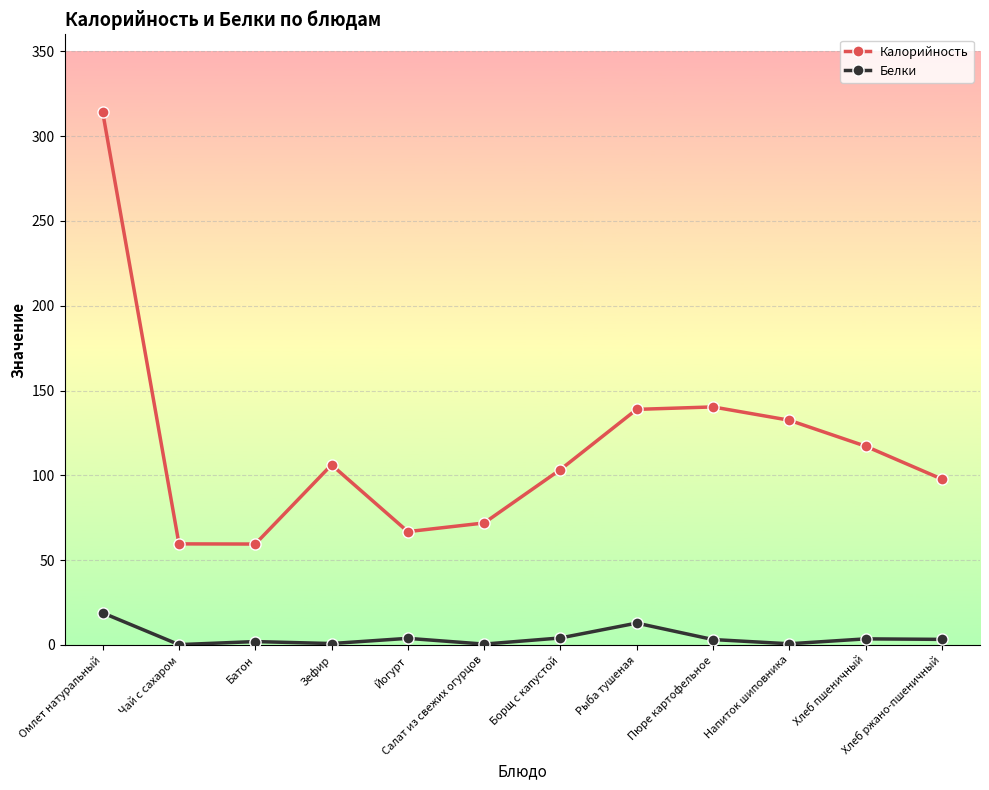

List the series in order of their peak value, lowest first.

Белки, Калорийность